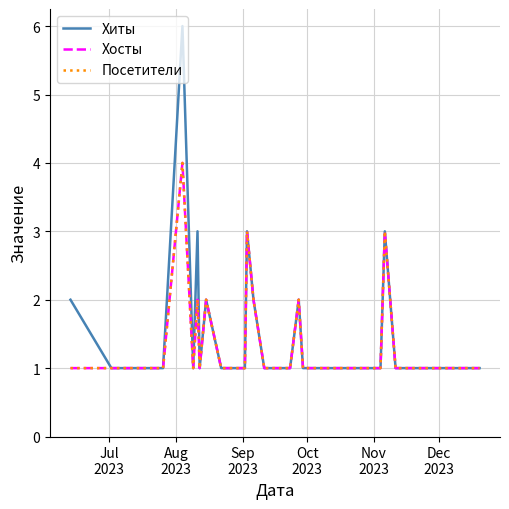

Does the chart have visible grid lines?

Yes